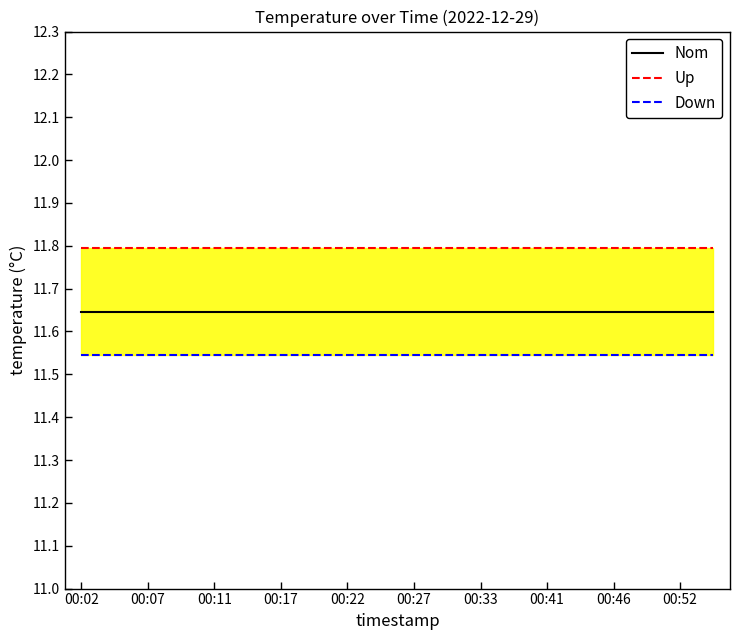

What is the average value of the Nom series?

11.6